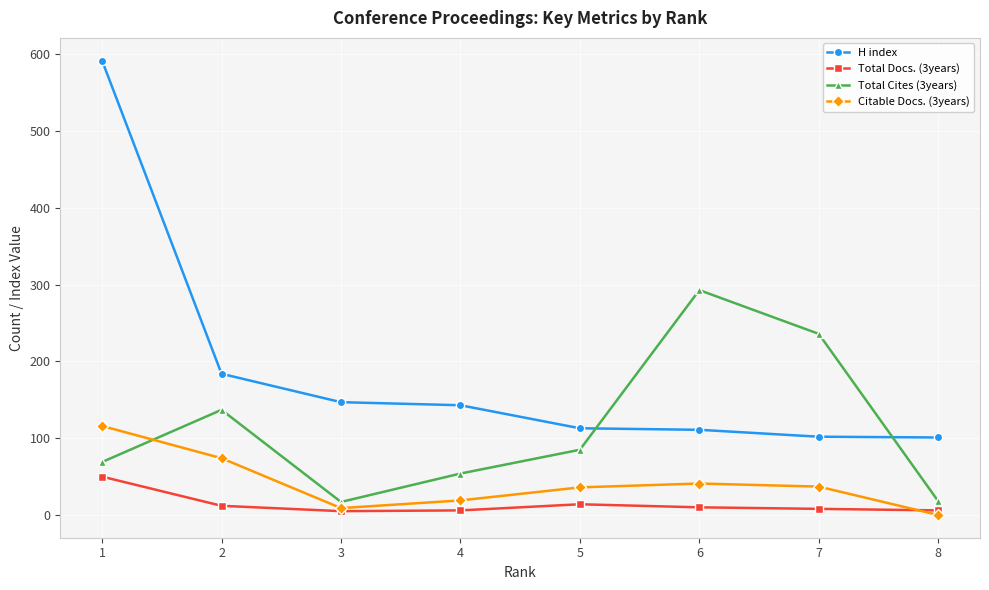

At which label does Total Cites (3years) reach its peak?

6